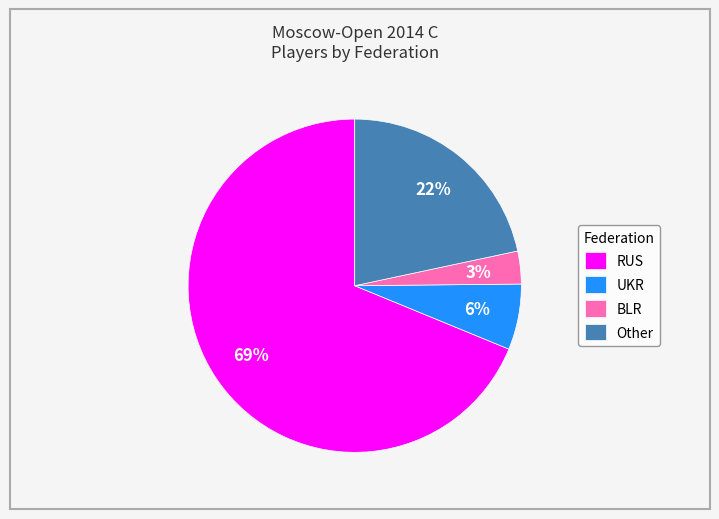

Between Other and UKR, which is larger?

Other